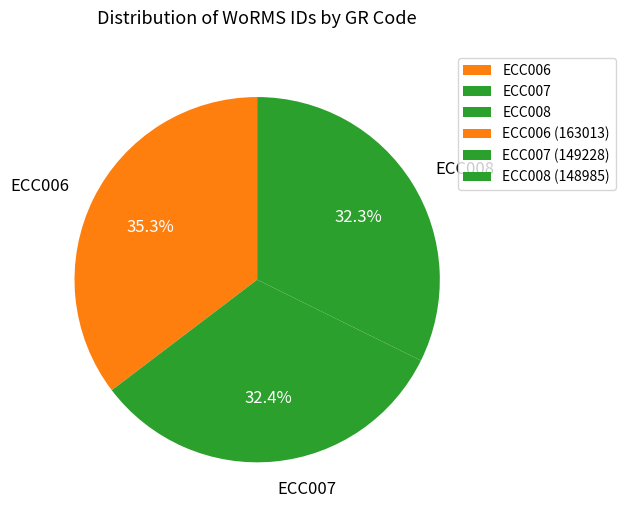

What percentage is NOT represented by ECC008?

67.7%